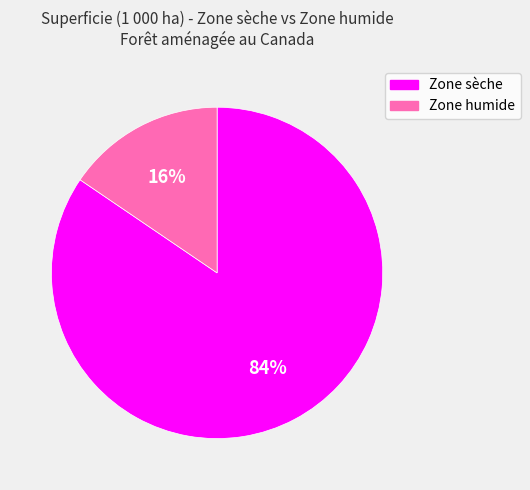

The Zone humide slice represents 23% of the pie. True or false?

False